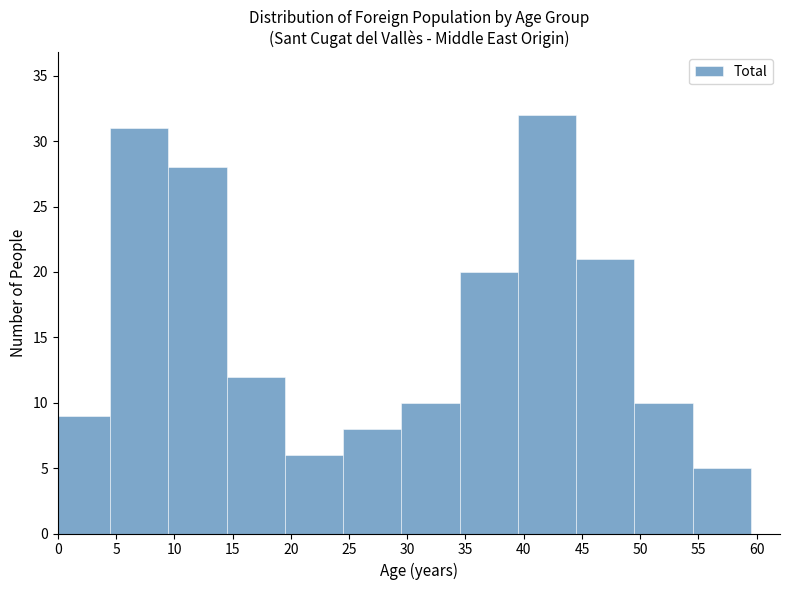

Reading left to right, transcribe this chart: for each bar, give the range it covers on the x-axis and its height. The values are not printed on the chart, so give them approximately, as read against the axis.

-0.5 to 4.5: 9
4.5 to 9.5: 31
9.5 to 14.5: 28
14.5 to 19.5: 12
19.5 to 24.5: 6
24.5 to 29.5: 8
29.5 to 34.5: 10
34.5 to 39.5: 20
39.5 to 44.5: 32
44.5 to 49.5: 21
49.5 to 54.5: 10
54.5 to 59.5: 5